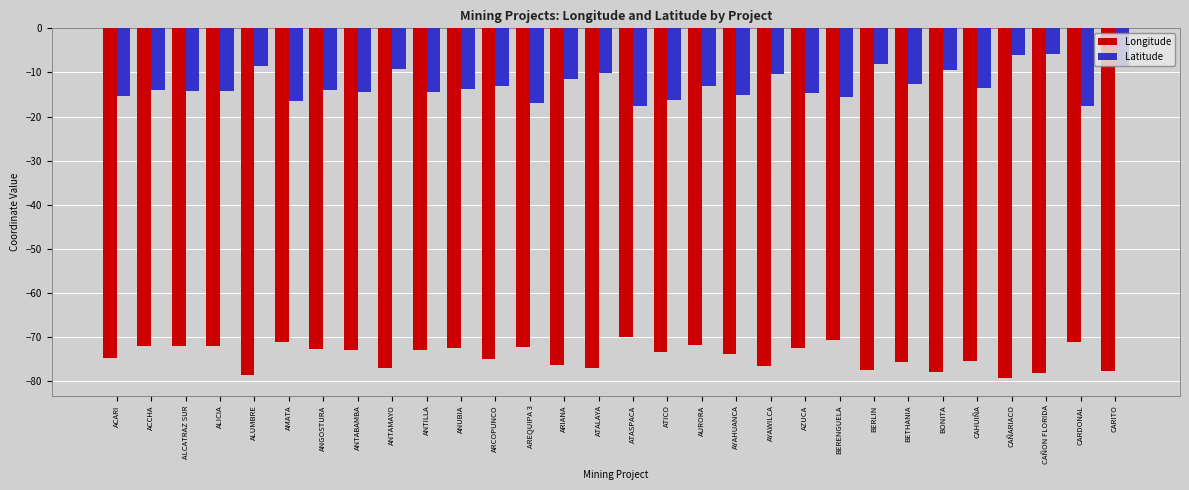

What value does the Longitude series have at AYAWILCA?

-76.5